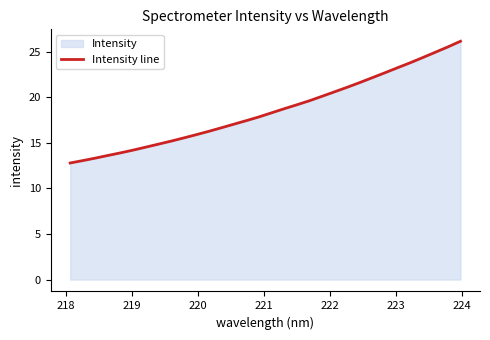

What is the difference between the maximum and minimum values?

13.4